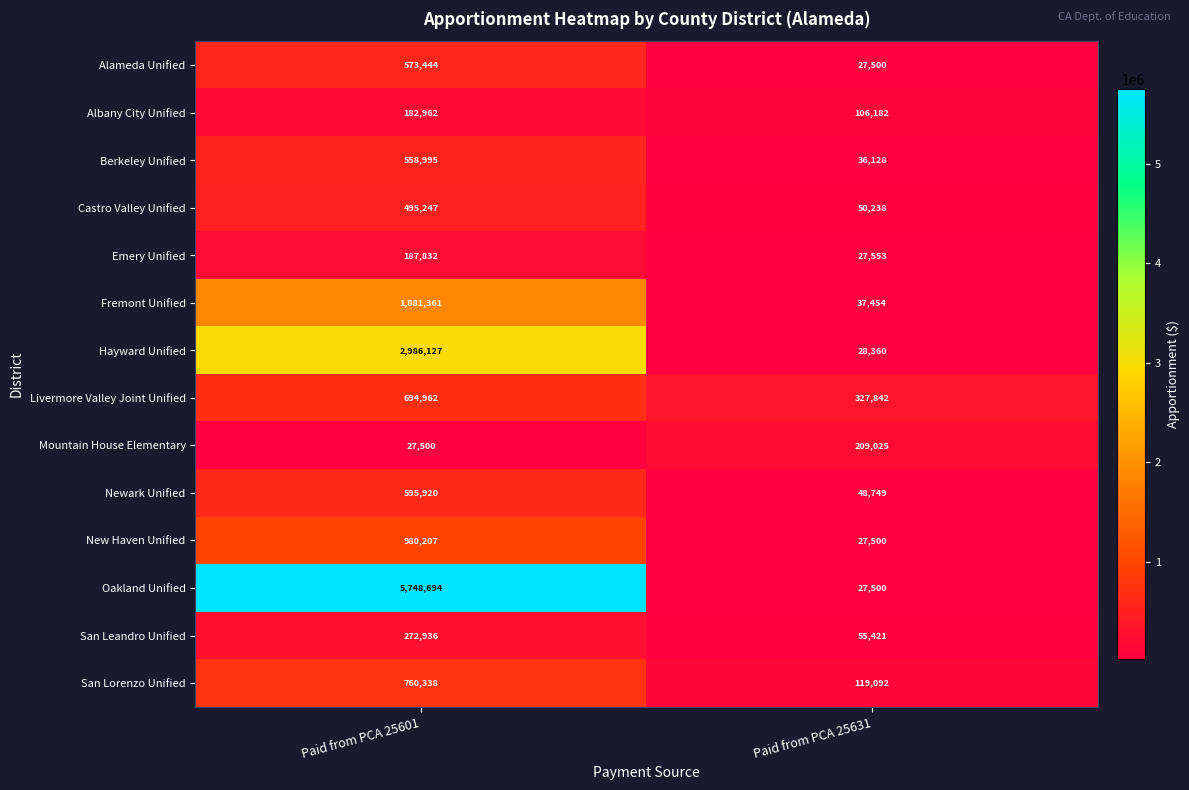

What is the average value of the San Lorenzo Unified series?

439715